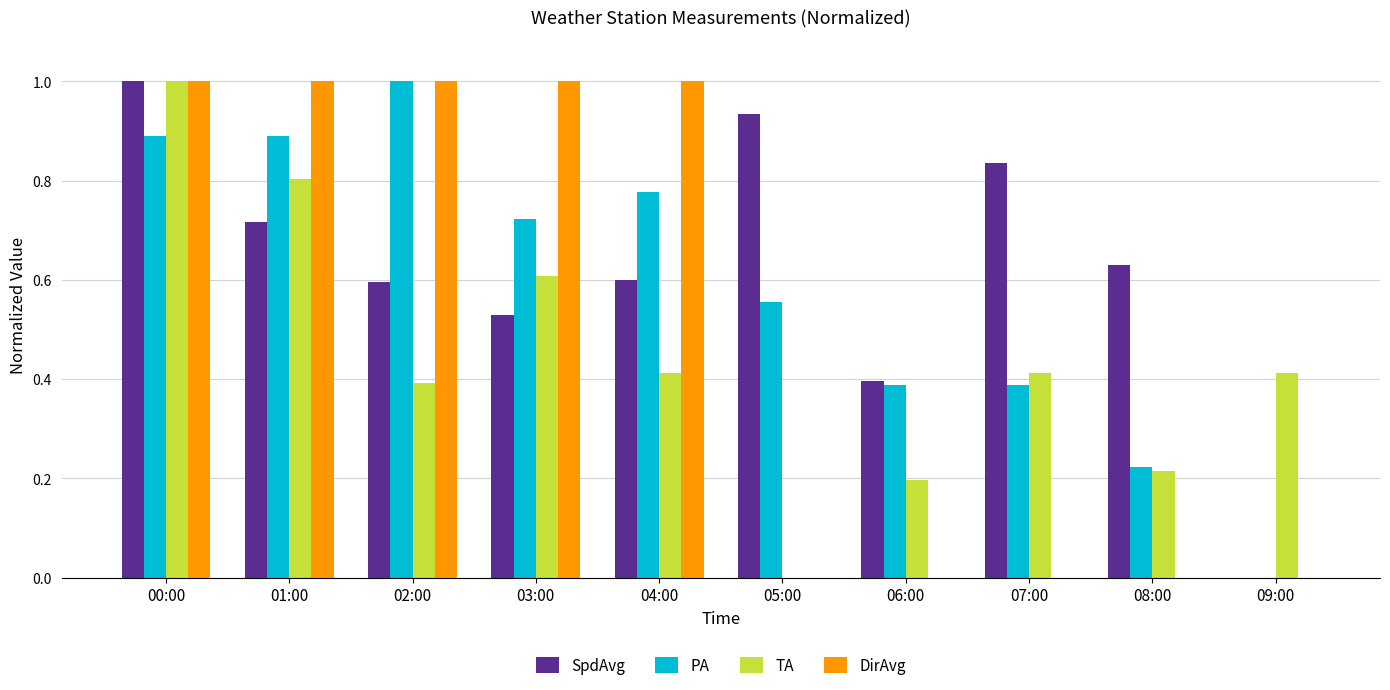

What is the sum of all DirAvg values?

5.0